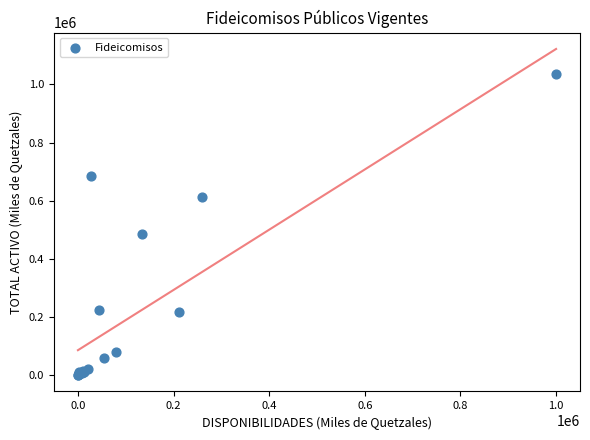

What Y value in the scatter plot is closest to 517379?

484200.3